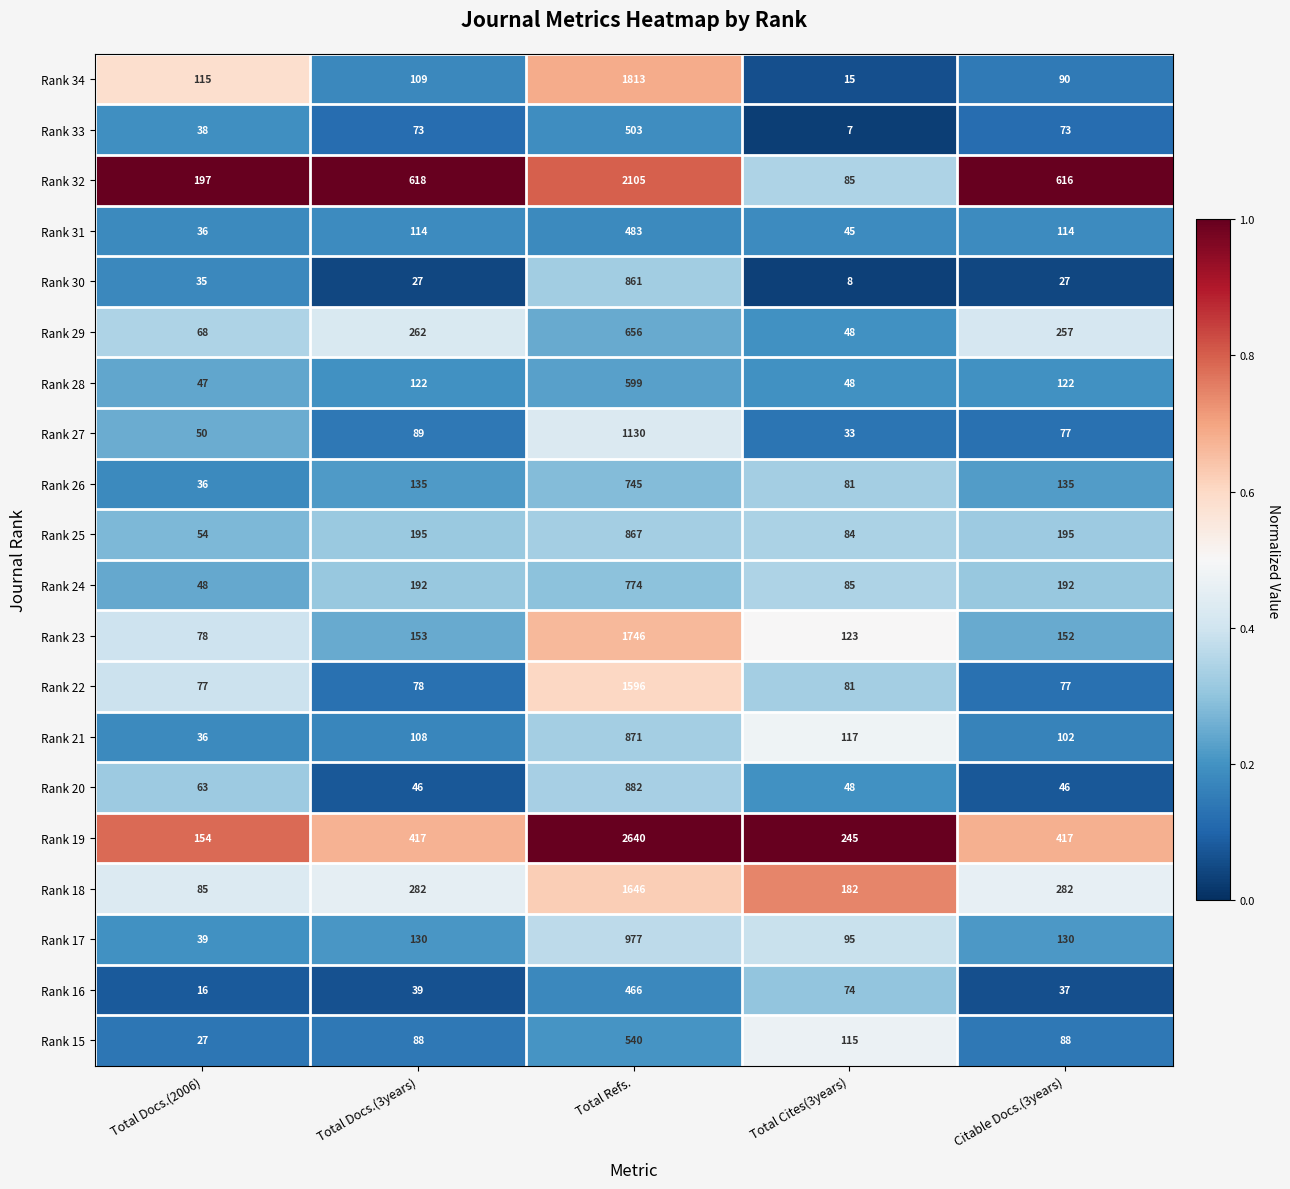

What is the difference between the maximum and minimum values in the Rank 31 series?

447